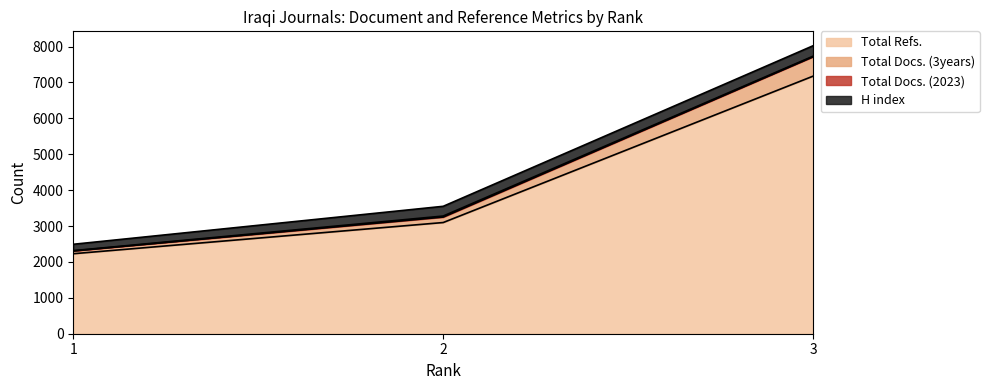

What is the minimum value for Total Refs.?

2229